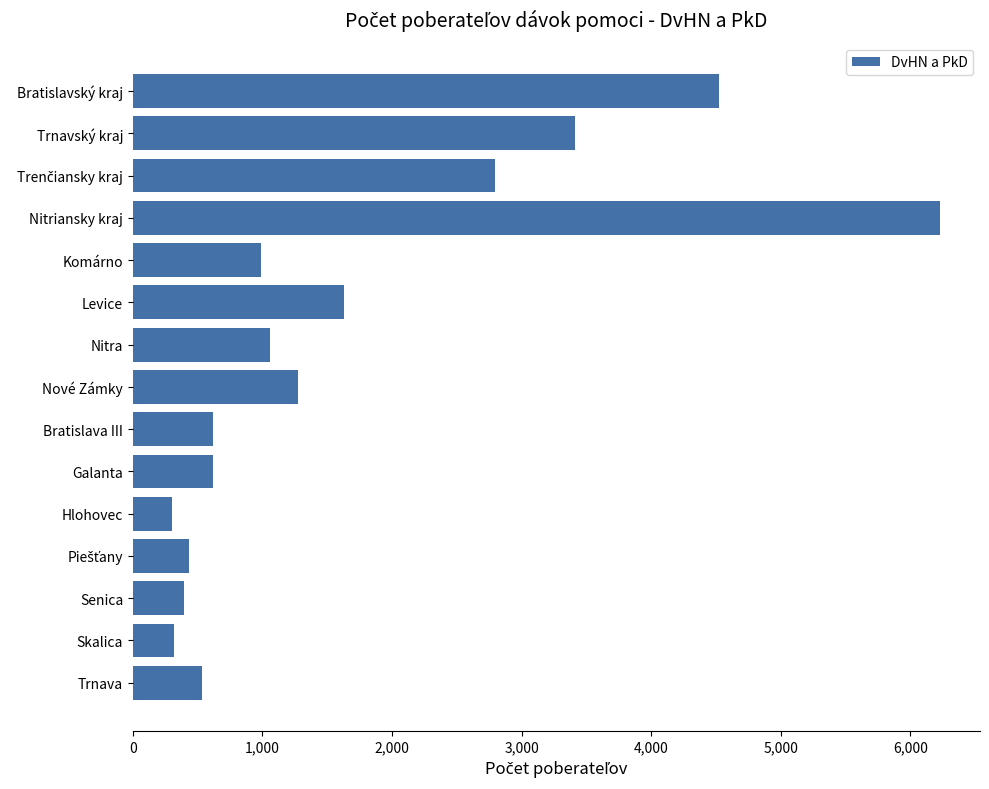

How many values are below 990?

7